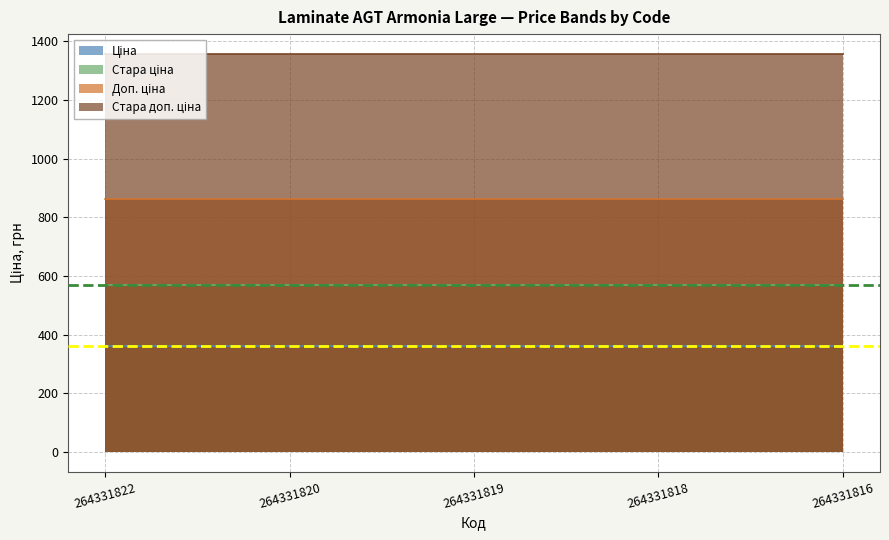

Count the number of categories in the chart.

5